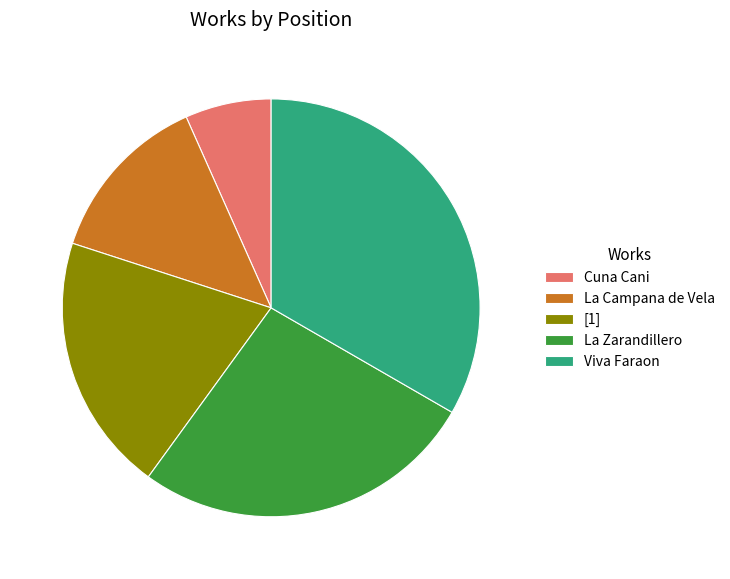

True or false: [1] accounts for 7% of the total.

False